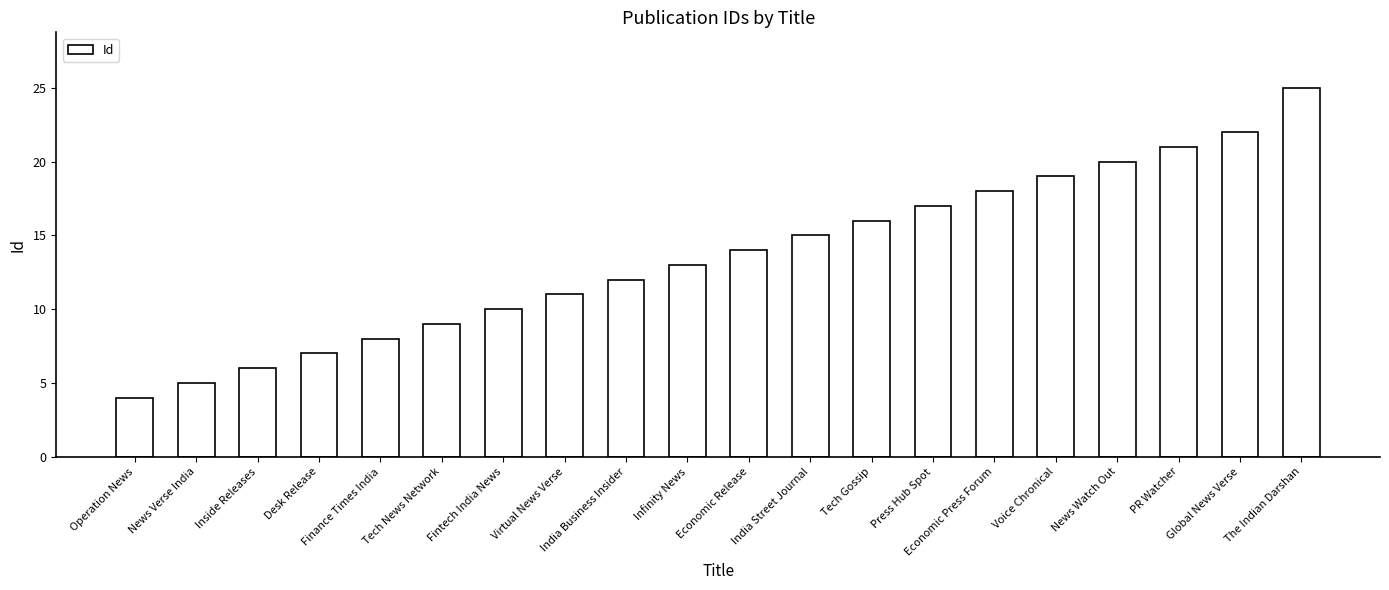

Reading left to right, extract all data points from this chart.

Operation News=4	News Verse India=5	Inside Releases=6	Desk Release=7	Finance Times India=8	Tech News Network=9	Fintech India News=10	Virtual News Verse=11	India Business Insider=12	Infinity News=13	Economic Release=14	India Street Journal=15	Tech Gossip=16	Press Hub Spot=17	Economic Press Forum=18	Voice Chronical=19	News Watch Out=20	PR Watcher=21	Global News Verse=22	The Indian Darshan=25